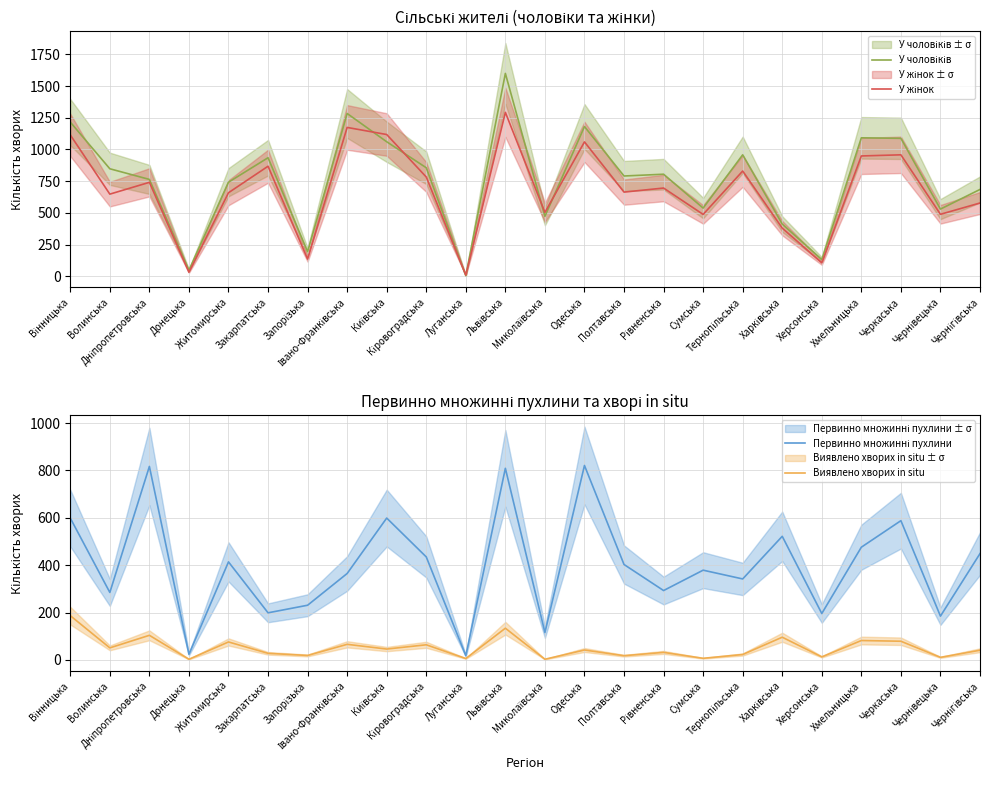

Reading left to right, extract all data points from this chart.

У чоловіків: Вінницька=1216	Волинська=848	Дніпропетровська=764	Донецька=48	Житомирська=742	Закарпатська=935	Запорізька=194	Івано-Франківська=1284	Київська=1061	Кіровоградська=856	Луганська=5	Львівська=1600	Миколаївська=473	Одеська=1181	Полтавська=791	Рівненська=805	Сумська=538	Тернопільська=958	Харківська=412	Херсонська=132	Хмельницька=1092	Черкаська=1088	Чернівецька=530	Чернігівська=685
У жінок: Вінницька=1115	Волинська=648	Дніпропетровська=741	Донецька=32	Житомирська=659	Закарпатська=868	Запорізька=136	Івано-Франківська=1174	Київська=1118	Кіровоградська=783	Луганська=9	Львівська=1293	Миколаївська=504	Одеська=1060	Полтавська=664	Рівненська=696	Сумська=488	Тернопільська=830	Харківська=380	Херсонська=106	Хмельницька=949	Черкаська=958	Чернівецька=489	Чернігівська=578
Первинно множинні пухлини: Вінницька=599	Волинська=285	Дніпропетровська=817	Донецька=24	Житомирська=414	Закарпатська=199	Запорізька=231	Івано-Франківська=365	Київська=599	Кіровоградська=435	Луганська=18	Львівська=809	Миколаївська=116	Одеська=821	Полтавська=403	Рівненська=293	Сумська=379	Тернопільська=342	Харківська=522	Херсонська=196	Хмельницька=476	Черкаська=588	Чернівецька=185	Чернігівська=449
Виявлено хворих in situ: Вінницька=187	Волинська=51	Дніпропетровська=104	Донецька=3	Житомирська=76	Закарпатська=28	Запорізька=19	Івано-Франківська=66	Київська=46	Кіровоградська=64	Луганська=6	Львівська=134	Миколаївська=3	Одеська=42	Полтавська=18	Рівненська=32	Сумська=7	Тернопільська=23	Харківська=96	Херсонська=13	Хмельницька=82	Черкаська=79	Чернівецька=11	Чернігівська=41